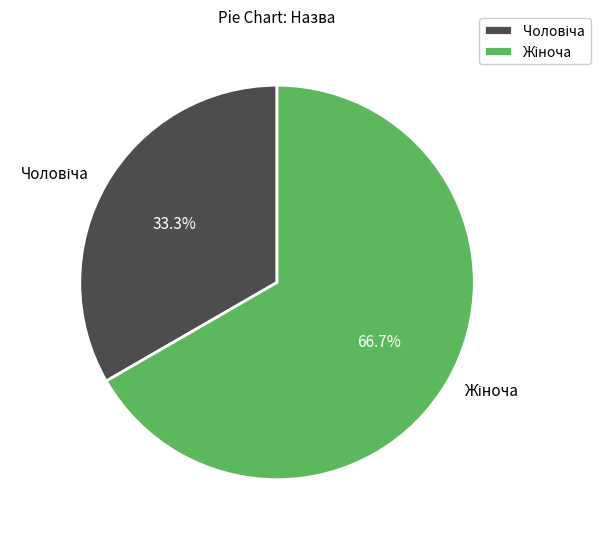

Is there any slice that represents more than half of the pie?

Yes